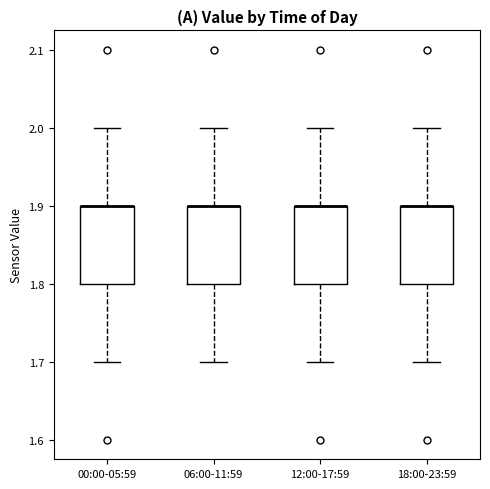

Reading left to right, transcribe this box plot: for each box, give where its median line is, the range the box spans, and where its two whiskers end, as read against the y-axis. The values are not printed on the chart, so give them approximately, as read against the axis.

00:00-05:59: median 1.9 (drawn on the box's upper edge), box 1.8 to 1.9, whiskers 1.7 to 2.0
06:00-11:59: median 1.9 (drawn on the box's upper edge), box 1.8 to 1.9, whiskers 1.7 to 2.0
12:00-17:59: median 1.9 (drawn on the box's upper edge), box 1.8 to 1.9, whiskers 1.7 to 2.0
18:00-23:59: median 1.9 (drawn on the box's upper edge), box 1.8 to 1.9, whiskers 1.7 to 2.0